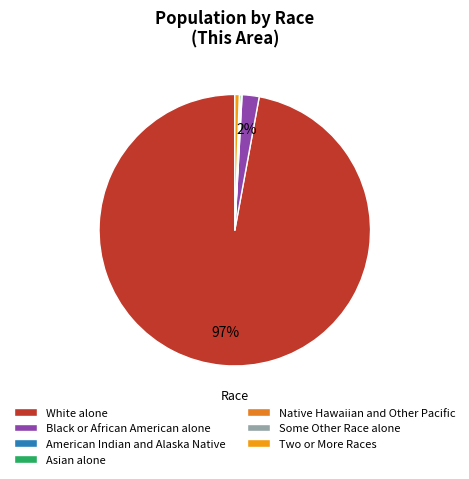

To the nearest percent, what is the difference between the largest and smallest slice percentages?

97%